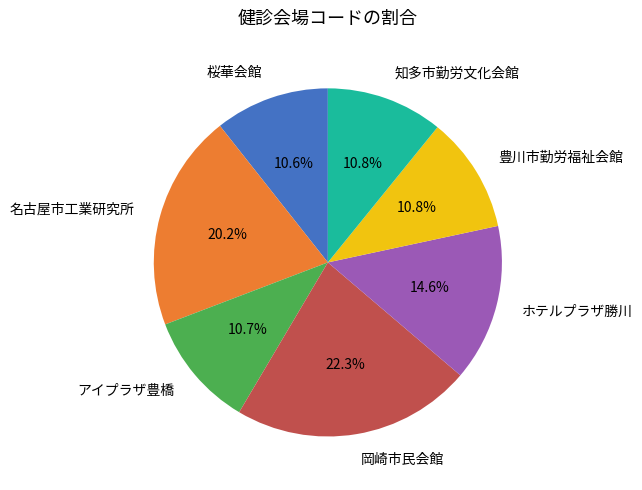

To the nearest percent, what is the difference between the アイプラザ豊橋 and 岡崎市民会館 slice percentages?

12%